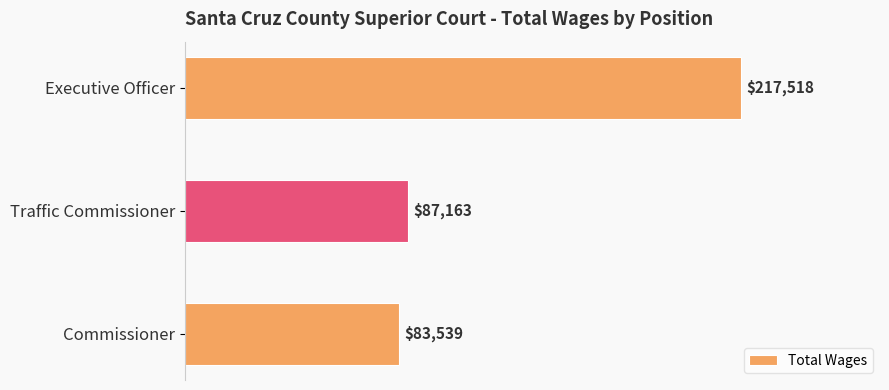

True or false: the data shows 217518 at Executive Officer.

True